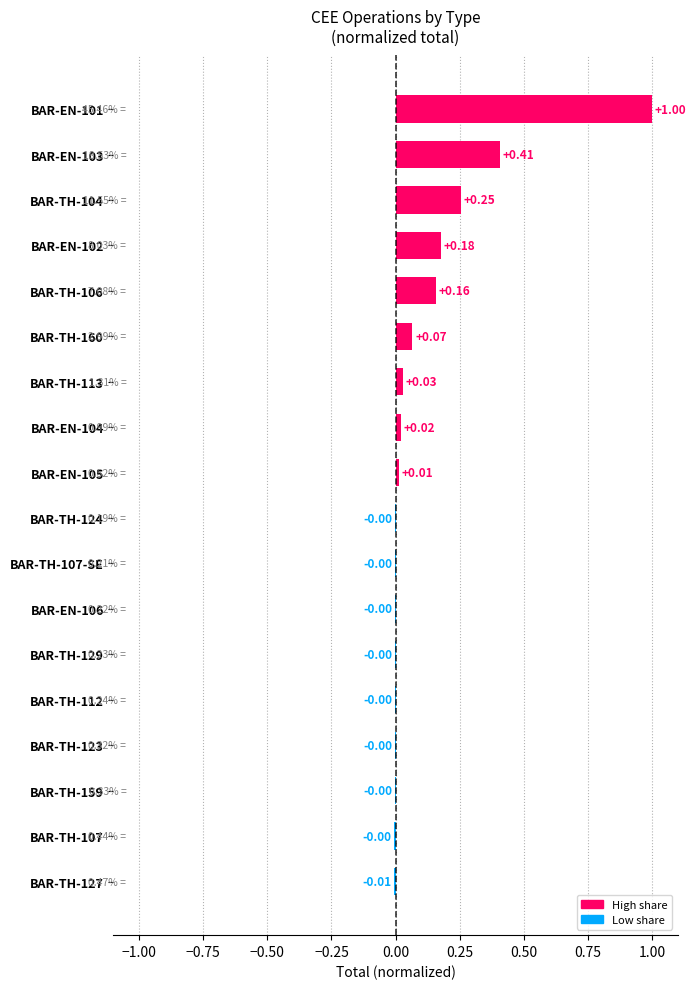

The chart shows a value of 0.0 at BAR-EN-105. True or false?

True